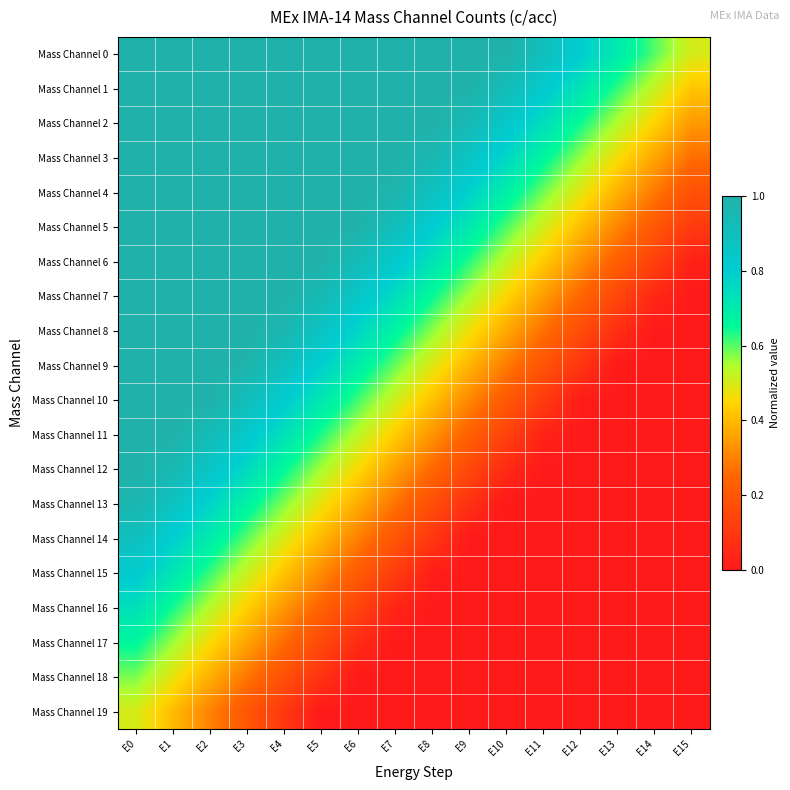

Reading left to right, extract all data points from this chart.

Mass Channel 0: E0=1.0	E1=1.0	E2=1.0	E3=1.0	E4=1.0	E5=1.0	E6=1.0	E7=1.0	E8=1.0	E9=1.0	E10=1.0	E11=0.9	E12=0.8	E13=0.7	E14=0.6	E15=0.5
Mass Channel 1: E0=1.0	E1=1.0	E2=1.0	E3=1.0	E4=1.0	E5=1.0	E6=1.0	E7=1.0	E8=1.0	E9=1.0	E10=0.9	E11=0.8	E12=0.7	E13=0.6	E14=0.5	E15=0.4
Mass Channel 2: E0=1.0	E1=1.0	E2=1.0	E3=1.0	E4=1.0	E5=1.0	E6=1.0	E7=1.0	E8=1.0	E9=0.9	E10=0.8	E11=0.7	E12=0.6	E13=0.5	E14=0.4	E15=0.3
Mass Channel 3: E0=1.0	E1=1.0	E2=1.0	E3=1.0	E4=1.0	E5=1.0	E6=1.0	E7=1.0	E8=1.0	E9=0.9	E10=0.8	E11=0.7	E12=0.6	E13=0.5	E14=0.4	E15=0.3
Mass Channel 4: E0=1.0	E1=1.0	E2=1.0	E3=1.0	E4=1.0	E5=1.0	E6=1.0	E7=1.0	E8=0.9	E9=0.8	E10=0.7	E11=0.6	E12=0.5	E13=0.4	E14=0.3	E15=0.2
Mass Channel 5: E0=1.0	E1=1.0	E2=1.0	E3=1.0	E4=1.0	E5=1.0	E6=1.0	E7=0.9	E8=0.8	E9=0.7	E10=0.6	E11=0.5	E12=0.4	E13=0.3	E14=0.2	E15=0.1
Mass Channel 6: E0=1.0	E1=1.0	E2=1.0	E3=1.0	E4=1.0	E5=1.0	E6=0.9	E7=0.8	E8=0.7	E9=0.6	E10=0.5	E11=0.4	E12=0.3	E13=0.2	E14=0.1	E15=0.0
Mass Channel 7: E0=1.0	E1=1.0	E2=1.0	E3=1.0	E4=1.0	E5=0.9	E6=0.8	E7=0.7	E8=0.6	E9=0.5	E10=0.4	E11=0.3	E12=0.2	E13=0.1	E14=0.0	E15=0.0
Mass Channel 8: E0=1.0	E1=1.0	E2=1.0	E3=1.0	E4=1.0	E5=0.9	E6=0.8	E7=0.7	E8=0.6	E9=0.5	E10=0.4	E11=0.3	E12=0.2	E13=0.1	E14=0.0	E15=0.0
Mass Channel 9: E0=1.0	E1=1.0	E2=1.0	E3=1.0	E4=0.9	E5=0.8	E6=0.7	E7=0.6	E8=0.5	E9=0.4	E10=0.3	E11=0.2	E12=0.1	E13=0.0	E14=0.0	E15=0.0
Mass Channel 10: E0=1.0	E1=1.0	E2=1.0	E3=0.9	E4=0.8	E5=0.7	E6=0.6	E7=0.5	E8=0.4	E9=0.3	E10=0.2	E11=0.1	E12=0.0	E13=0.0	E14=0.0	E15=0.0
Mass Channel 11: E0=1.0	E1=1.0	E2=0.9	E3=0.8	E4=0.7	E5=0.6	E6=0.5	E7=0.4	E8=0.3	E9=0.2	E10=0.1	E11=0.0	E12=0.0	E13=0.0	E14=0.0	E15=0.0
Mass Channel 12: E0=1.0	E1=1.0	E2=0.9	E3=0.8	E4=0.7	E5=0.6	E6=0.5	E7=0.4	E8=0.3	E9=0.2	E10=0.1	E11=0.0	E12=0.0	E13=0.0	E14=0.0	E15=0.0
Mass Channel 13: E0=1.0	E1=0.9	E2=0.8	E3=0.7	E4=0.6	E5=0.5	E6=0.4	E7=0.3	E8=0.2	E9=0.1	E10=0.0	E11=0.0	E12=0.0	E13=0.0	E14=0.0	E15=0.0
Mass Channel 14: E0=0.9	E1=0.8	E2=0.7	E3=0.6	E4=0.5	E5=0.4	E6=0.3	E7=0.2	E8=0.1	E9=0.0	E10=0.0	E11=0.0	E12=0.0	E13=0.0	E14=0.0	E15=0.0
Mass Channel 15: E0=0.8	E1=0.7	E2=0.6	E3=0.5	E4=0.4	E5=0.3	E6=0.2	E7=0.1	E8=0.0	E9=0.0	E10=0.0	E11=0.0	E12=0.0	E13=0.0	E14=0.0	E15=0.0
Mass Channel 16: E0=0.7	E1=0.6	E2=0.5	E3=0.4	E4=0.3	E5=0.2	E6=0.1	E7=0.0	E8=0.0	E9=0.0	E10=0.0	E11=0.0	E12=0.0	E13=0.0	E14=0.0	E15=0.0
Mass Channel 17: E0=0.7	E1=0.6	E2=0.5	E3=0.4	E4=0.3	E5=0.2	E6=0.1	E7=0.0	E8=0.0	E9=0.0	E10=0.0	E11=0.0	E12=0.0	E13=0.0	E14=0.0	E15=0.0
Mass Channel 18: E0=0.6	E1=0.5	E2=0.4	E3=0.3	E4=0.2	E5=0.1	E6=0.0	E7=0.0	E8=0.0	E9=0.0	E10=0.0	E11=0.0	E12=0.0	E13=0.0	E14=0.0	E15=0.0
Mass Channel 19: E0=0.5	E1=0.4	E2=0.3	E3=0.2	E4=0.1	E5=0.0	E6=0.0	E7=0.0	E8=0.0	E9=0.0	E10=0.0	E11=0.0	E12=0.0	E13=0.0	E14=0.0	E15=0.0